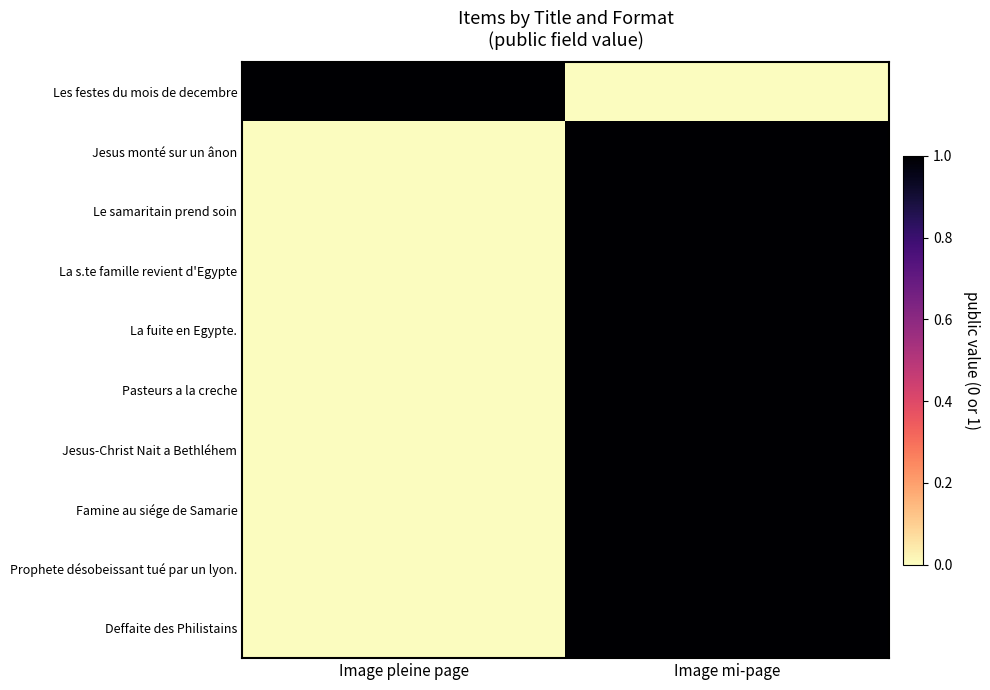

What is the greatest value displayed?

1